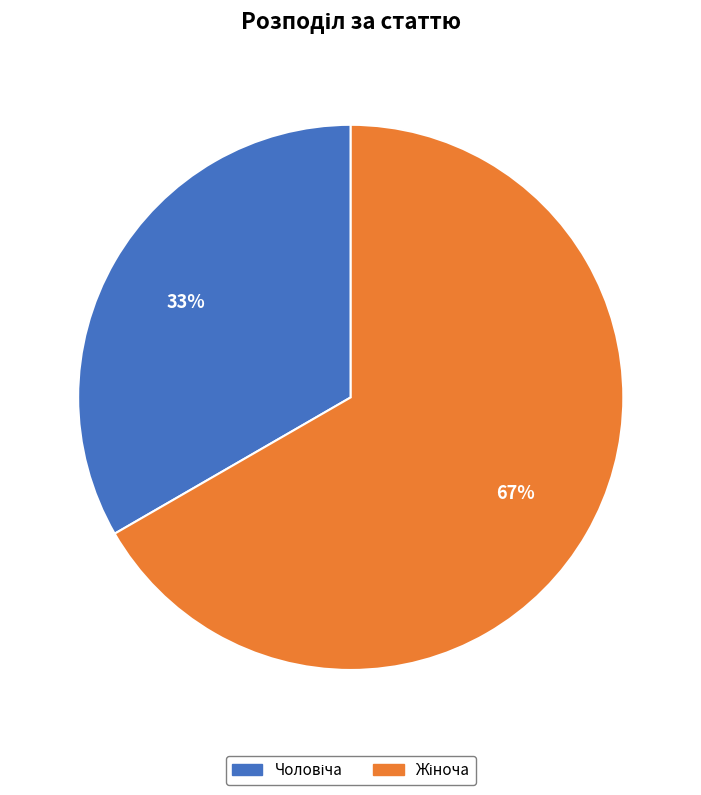

Is there a majority slice in this chart?

Yes